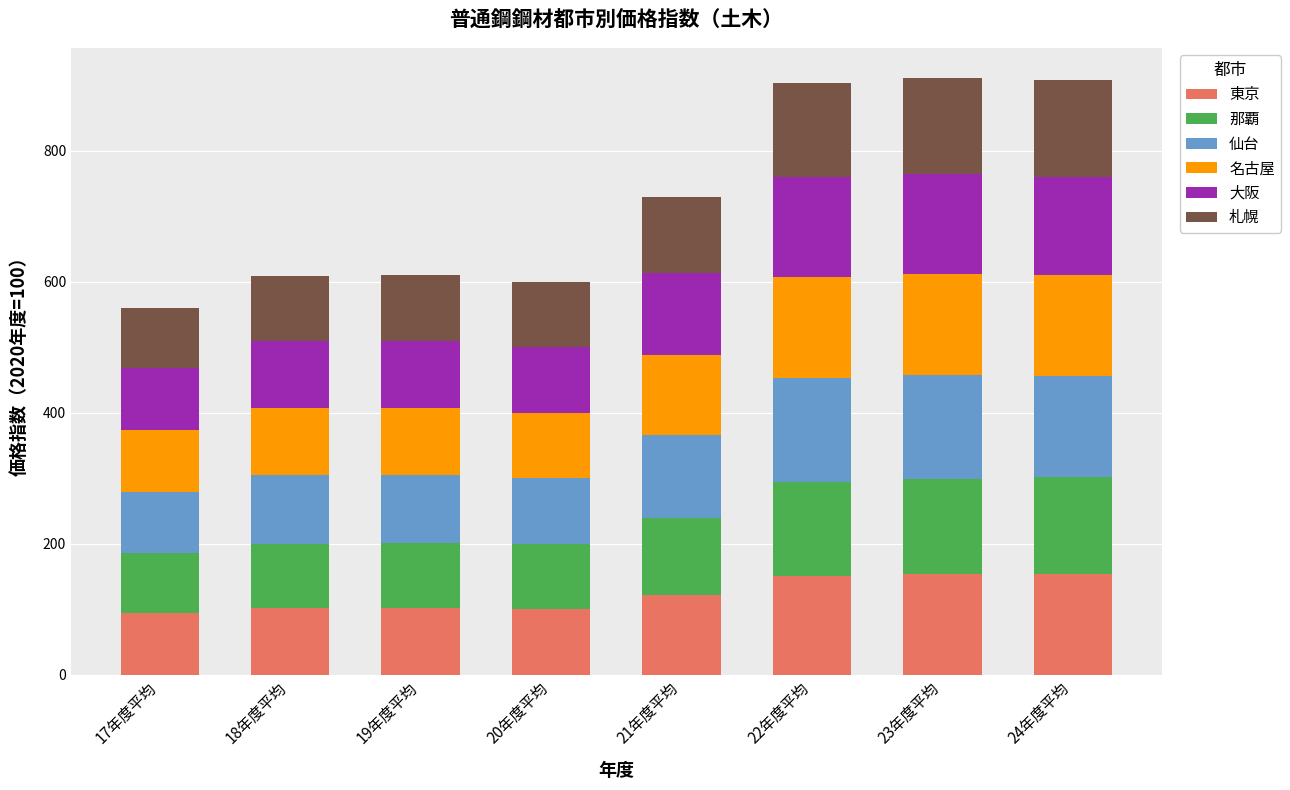

Does the chart contain stacked bars?

Yes